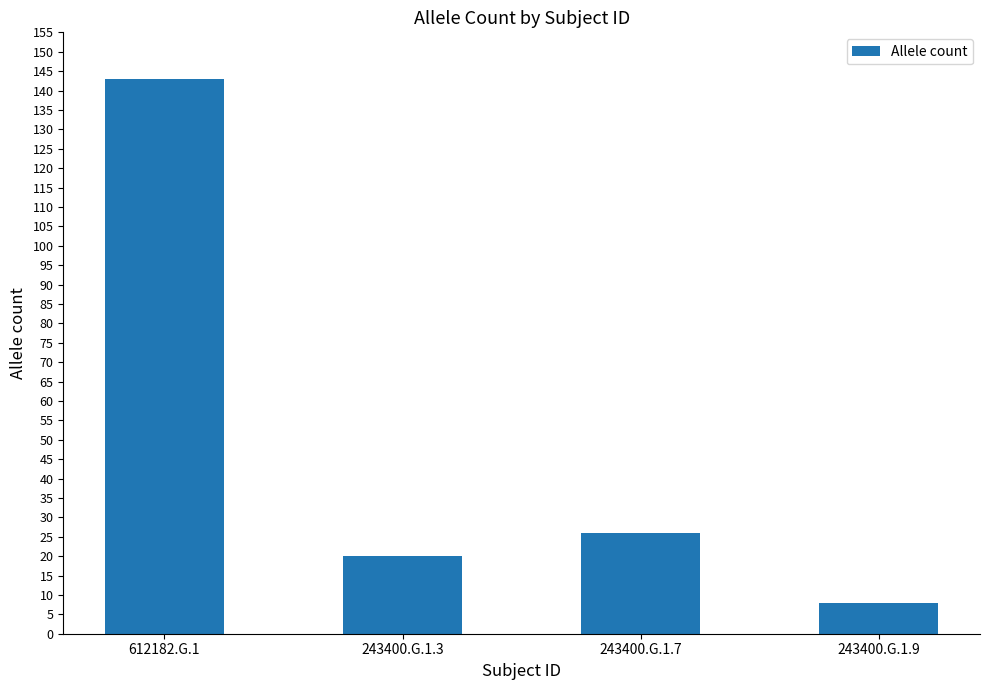

At which label is the value closest to 75?

243400.G.1.7